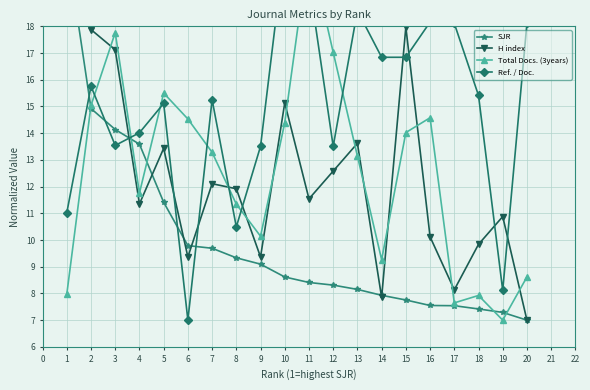

How many intersections are there between SJR and Ref. / Doc.?

5